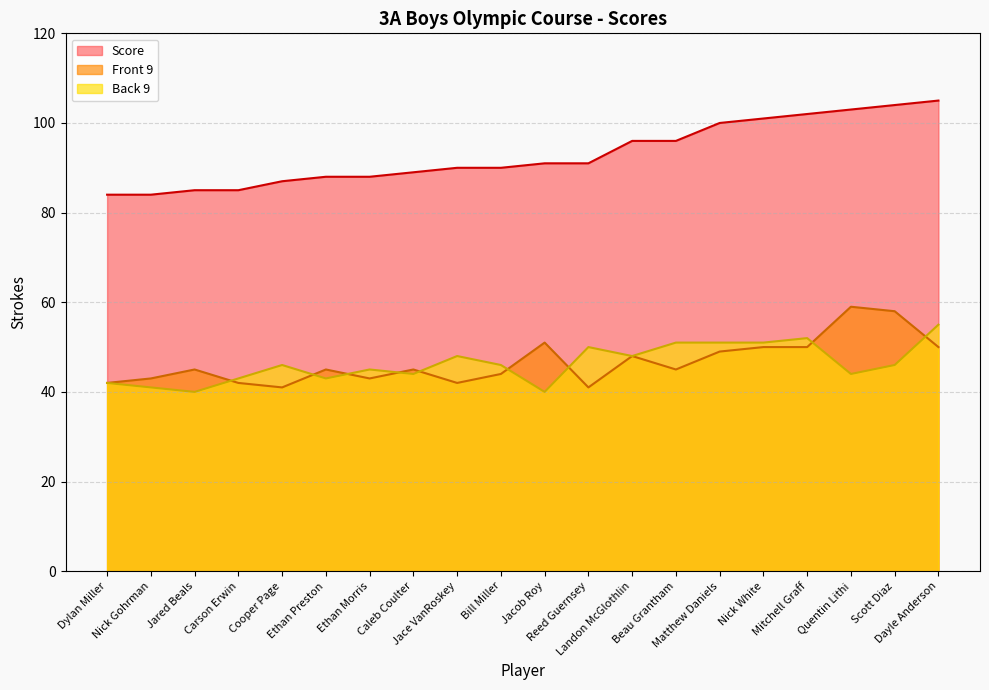

True or false: Front 9 has a value of 86 at Jacob Roy.

False